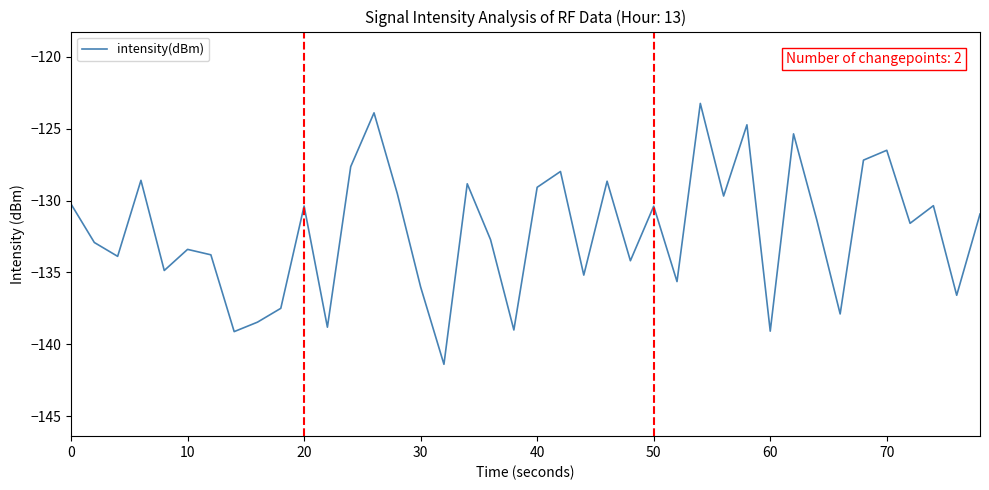

What is the difference between the maximum and minimum values?

18.1